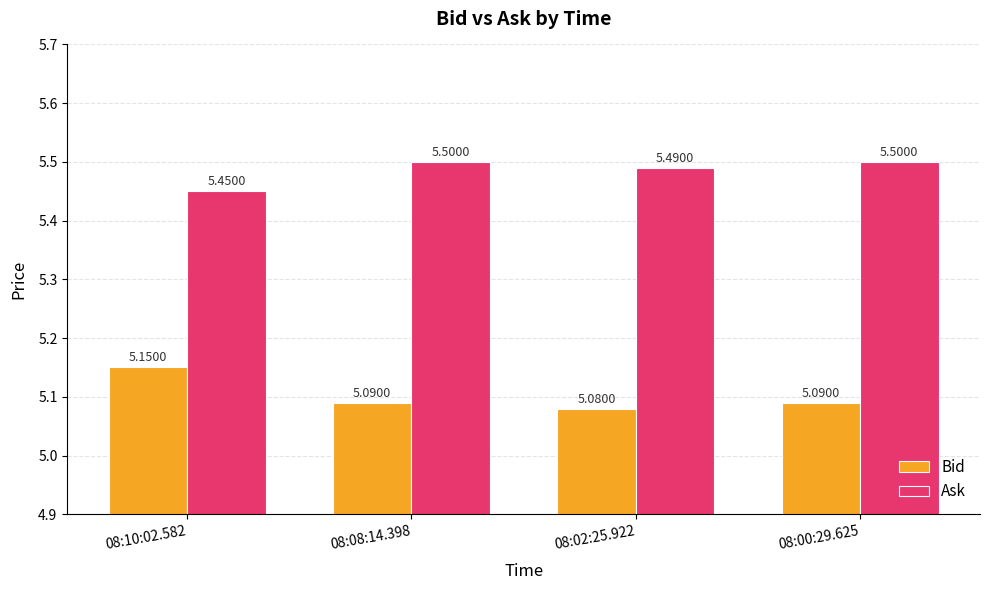

What is the label of the 3rd bar from the right?

08:08:14.398